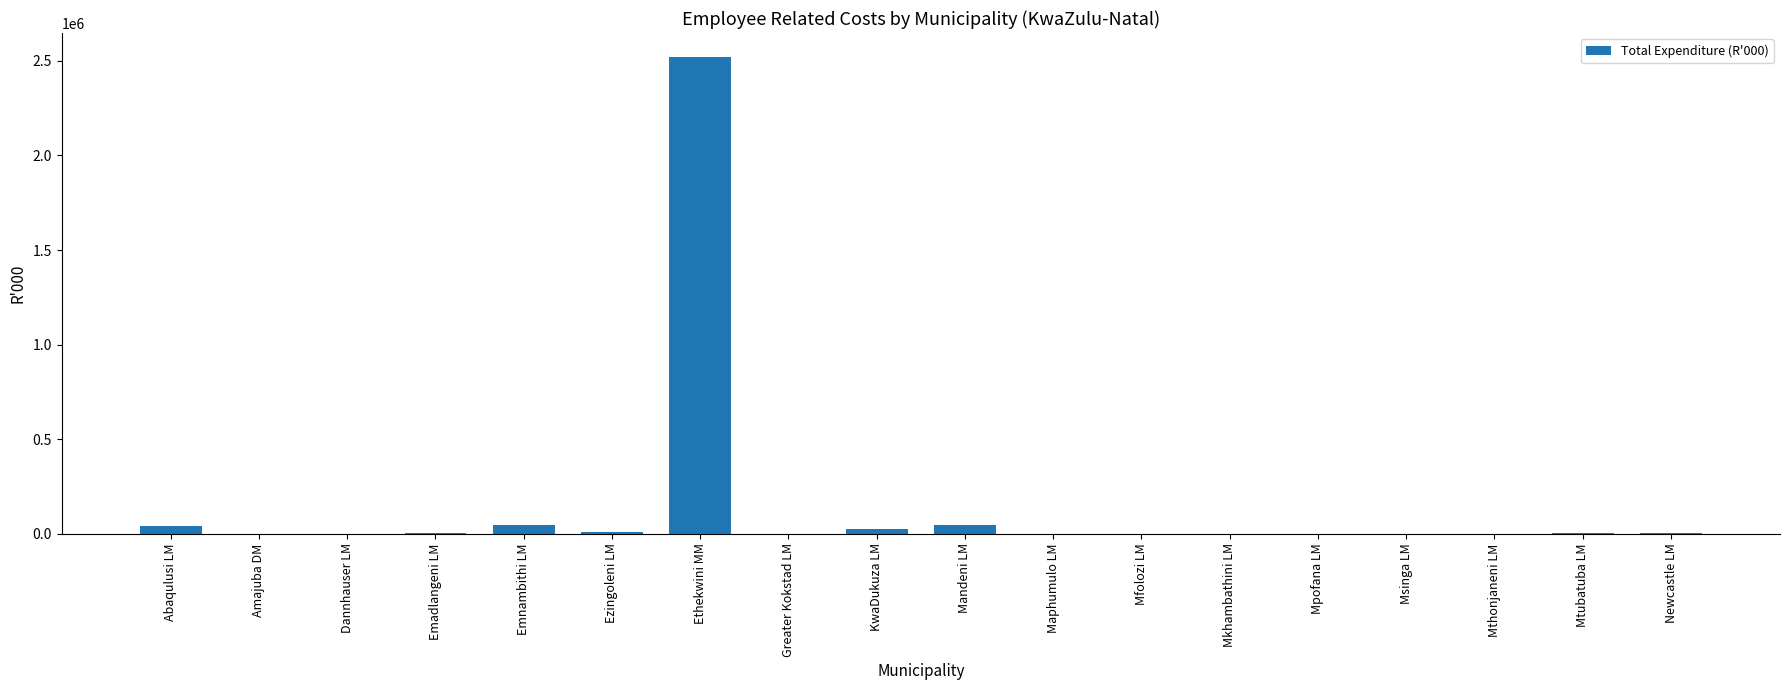

What is the greatest value displayed?

2521782